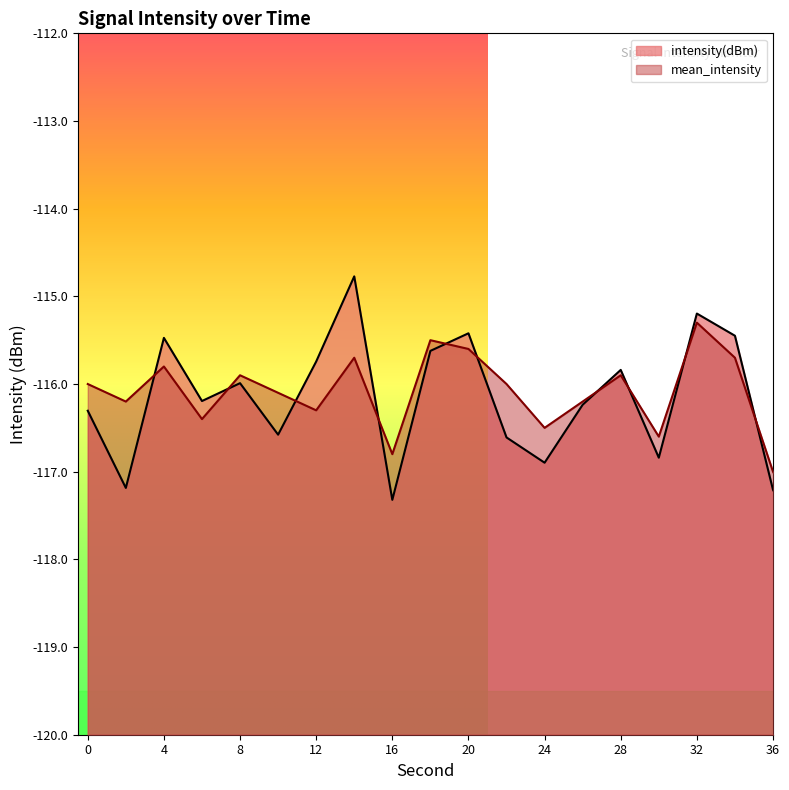

Which series has the largest total across all categories?

mean_intensity